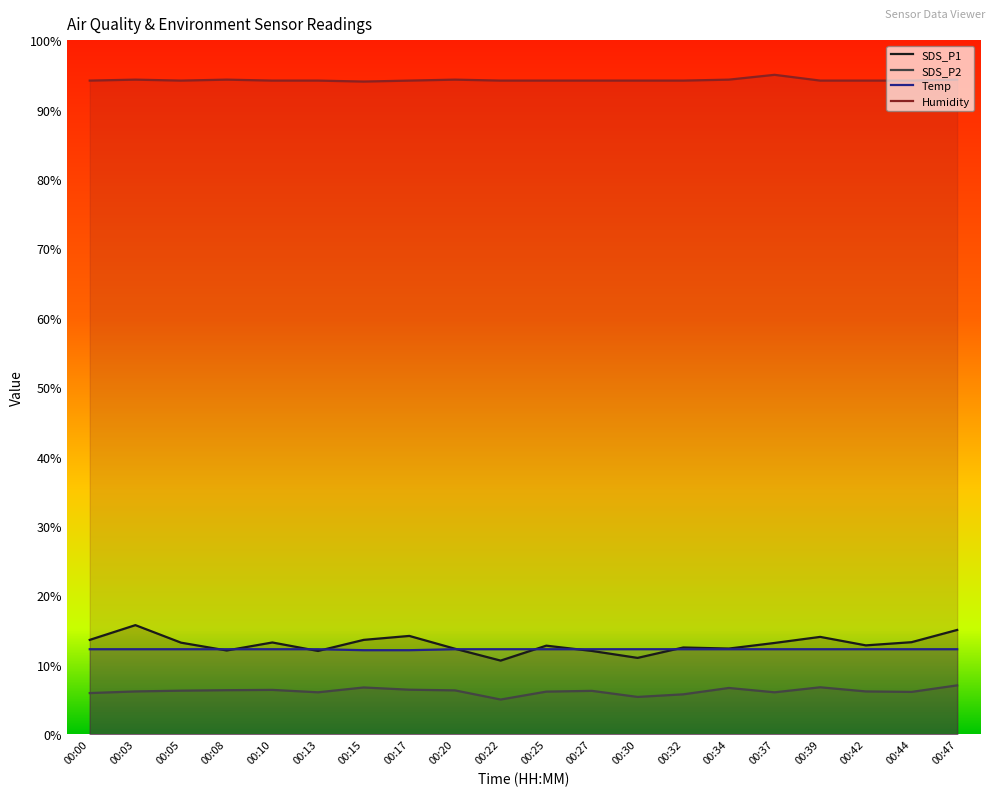

At which label does Temp reach its peak?

00:00